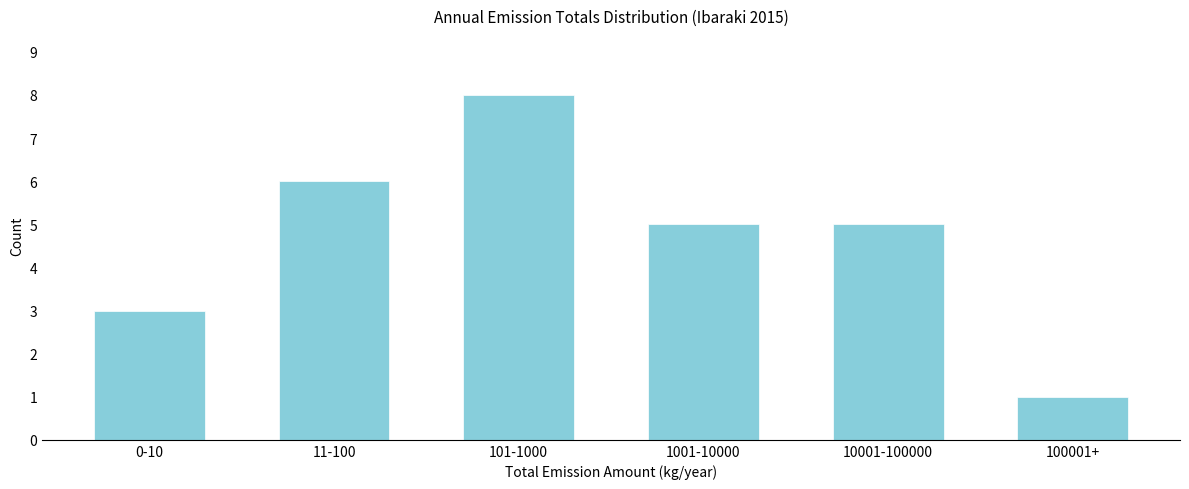

Reading right to left, what are all the values shown in this chart?

100001+=1	10001-100000=5	1001-10000=5	101-1000=8	11-100=6	0-10=3